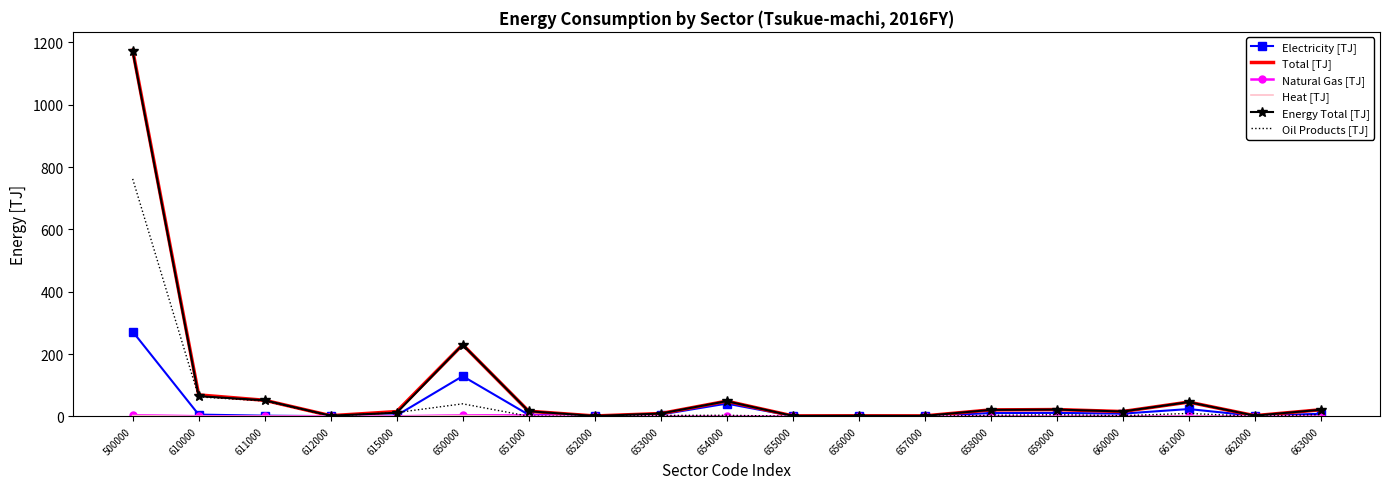

What is the maximum value for Total [TJ]?

1175.2